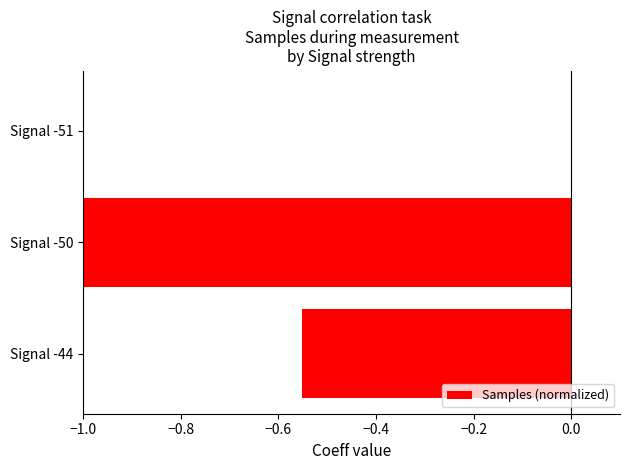

What is the change in value from Signal -44 to Signal -50?

-0.4